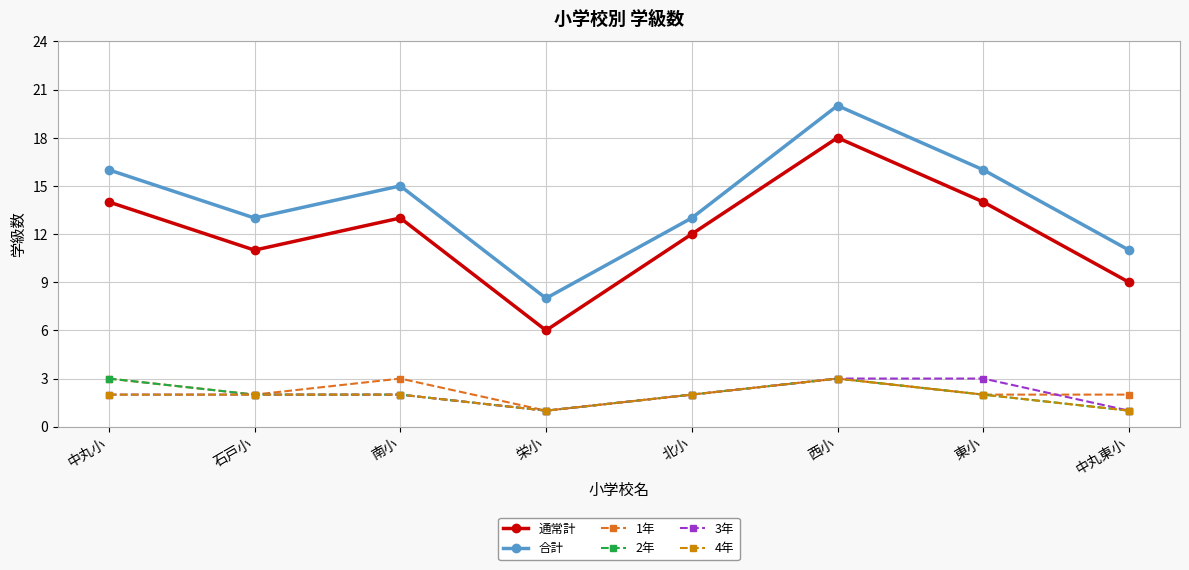

Count the number of categories in the chart.

8